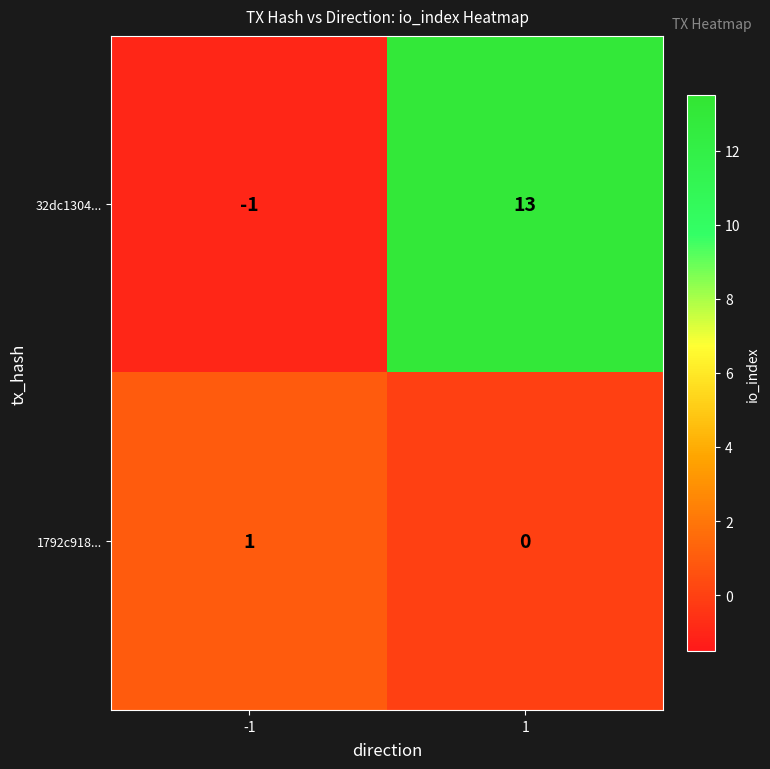

Is the value of 1792c918... at 1 greater than the value of 32dc1304... at 1?

No